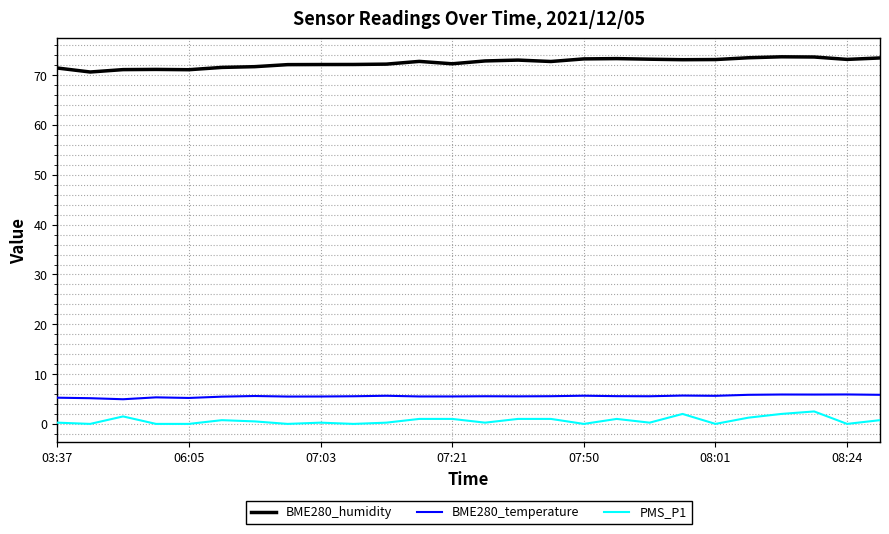

True or false: BME280_humidity and PMS_P1 cross at least once.

False